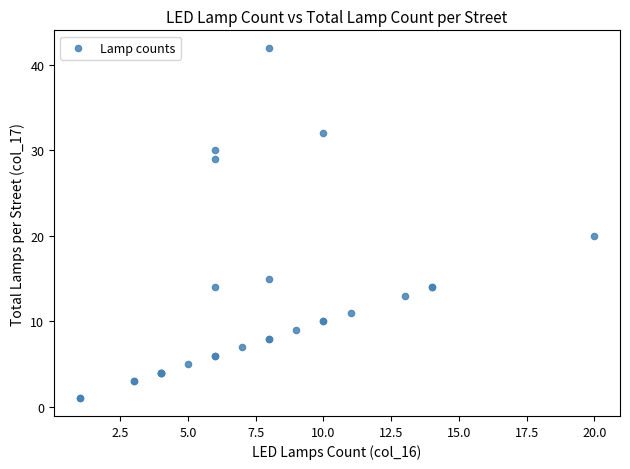

What Y value in the scatter plot is closest to 21?

20